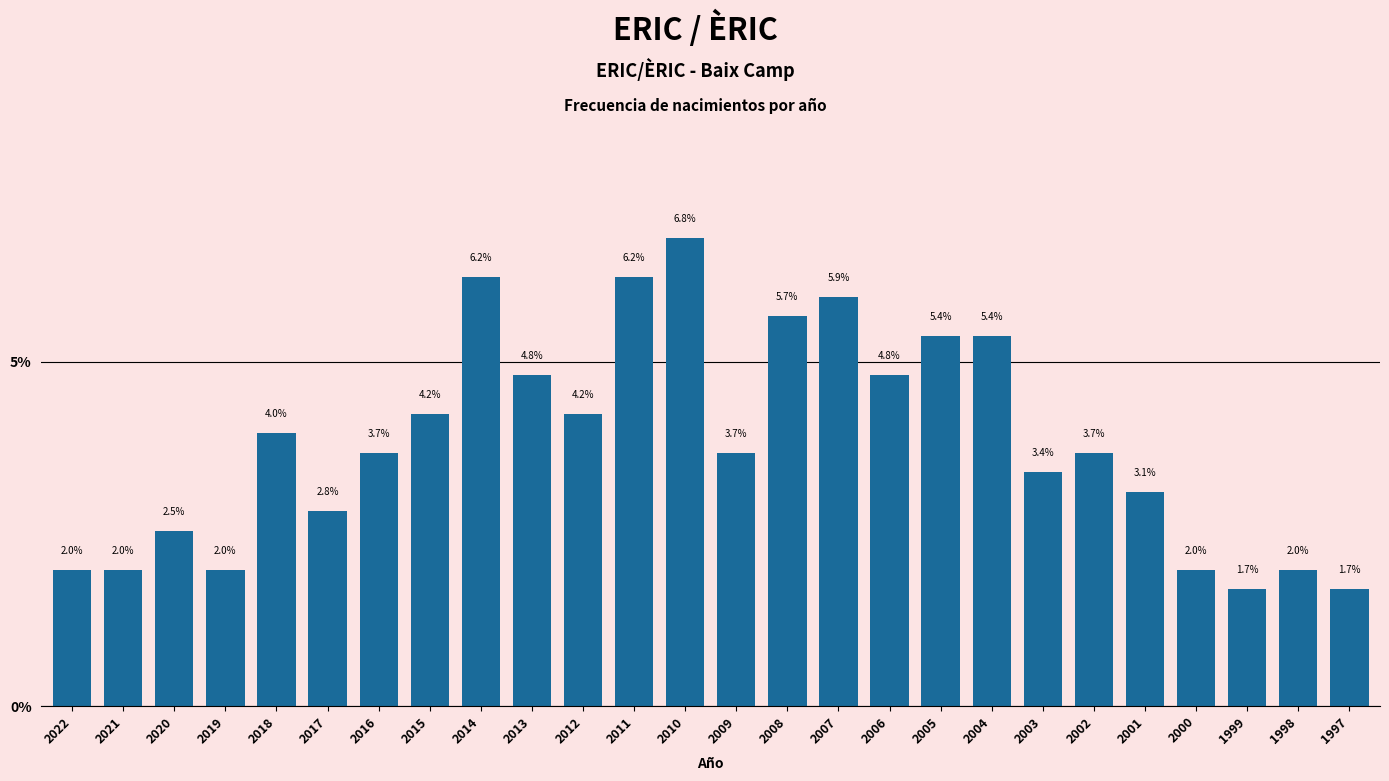

Reading right to left, what are all the values shown in this chart?

1.7	2.0	1.7	2.0	3.1	3.7	3.4	5.4	5.4	4.8	5.9	5.7	3.7	6.8	6.2	4.2	4.8	6.2	4.2	3.7	2.8	4.0	2.0	2.5	2.0	2.0